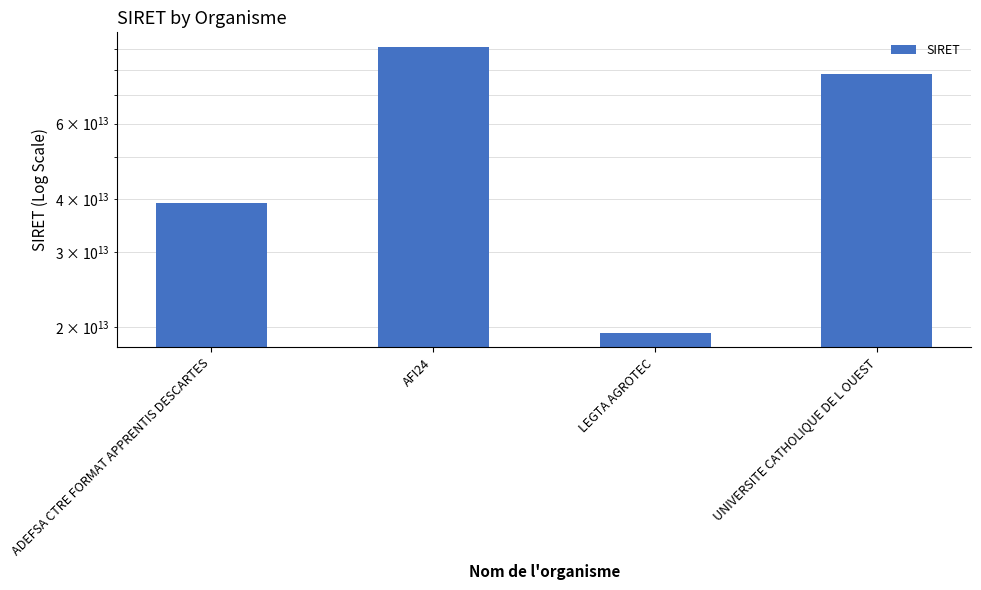

Reading right to left, list all the values displayed in this chart.

78611668100010	19381886100018	90912410900010	39089496200054